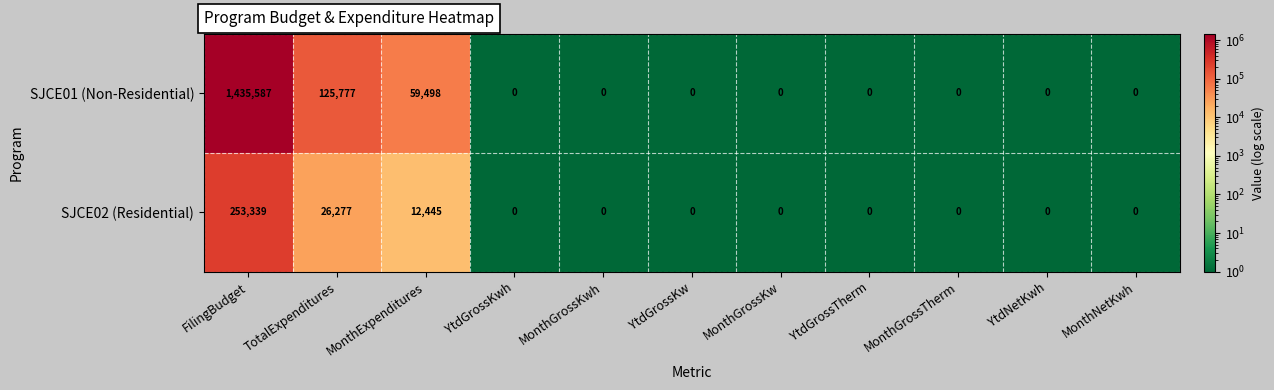

At how many categories does at least one series exceed 17922?

3